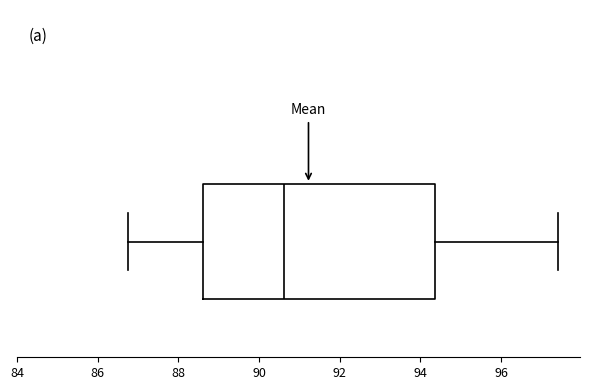

Read this box plot against the x-axis: the position of the median line, the range covered by the box, and the ends of both whiskers. The values are not printed on the chart, so give them approximately, as read against the axis.

median 90.6, box 88.6 to 94.4, whiskers 86.8 to 97.4